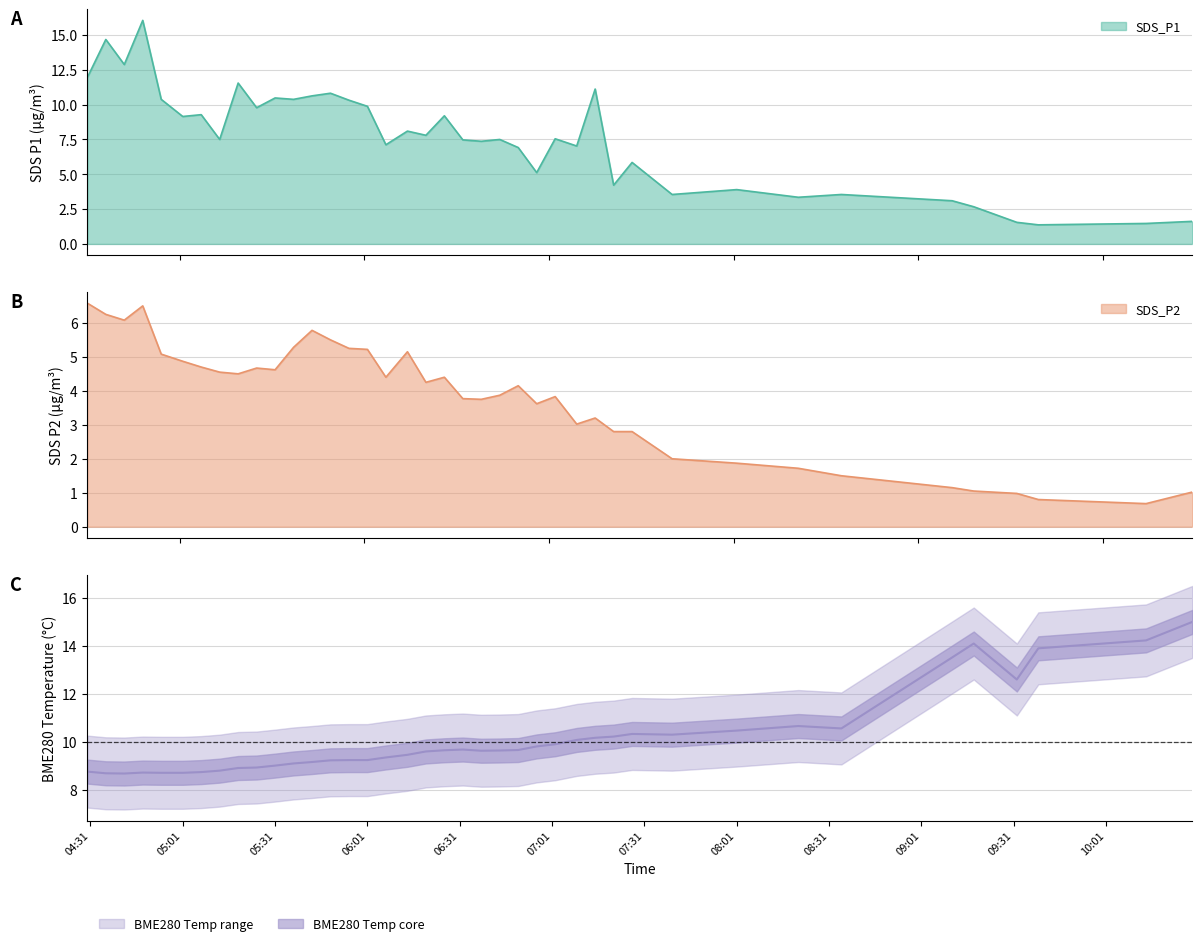

What is the lowest value of the SDS_P1 series?

1.4